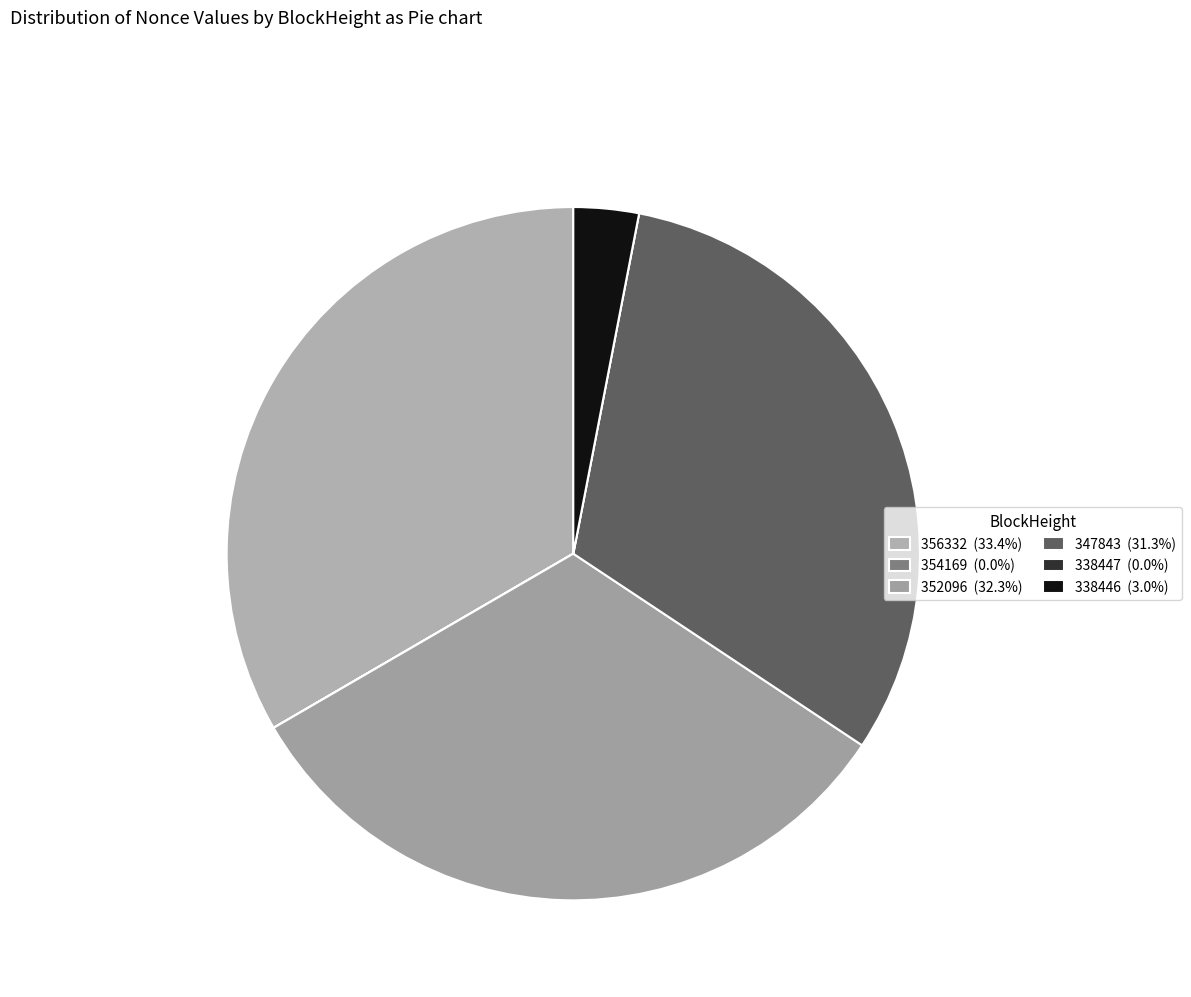

Count the number of slices in the pie.

6